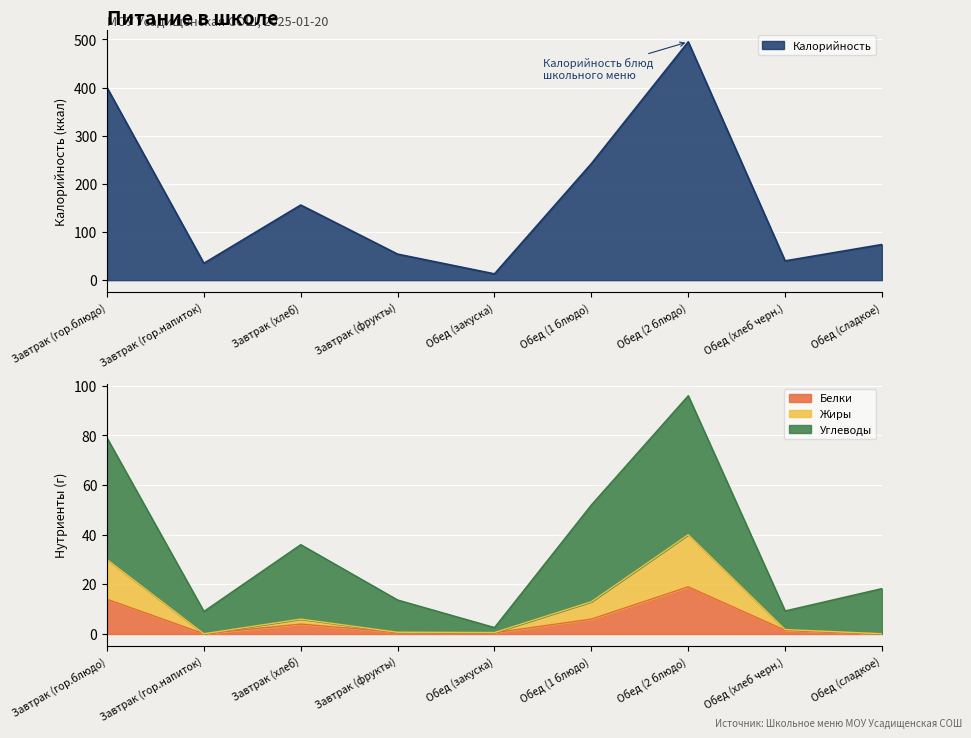

What is the label of the 5th point from the right?

Обед (закуска)